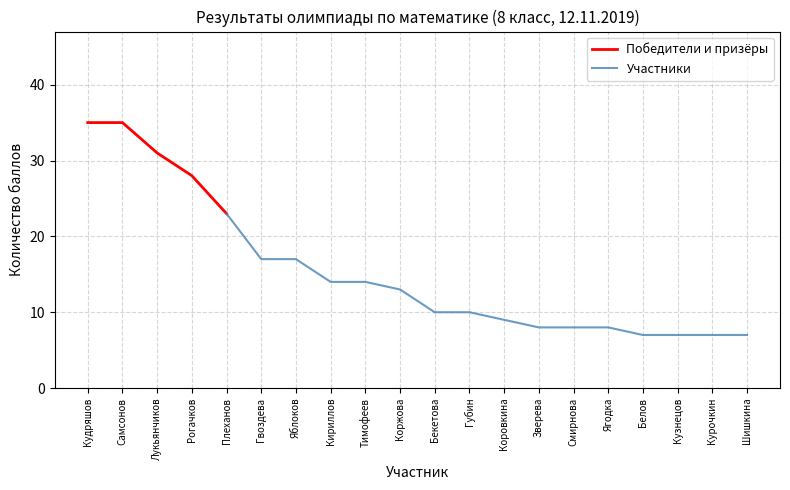

Approximately how many times larger is the value at Белов compared to Шишкина?

1.0